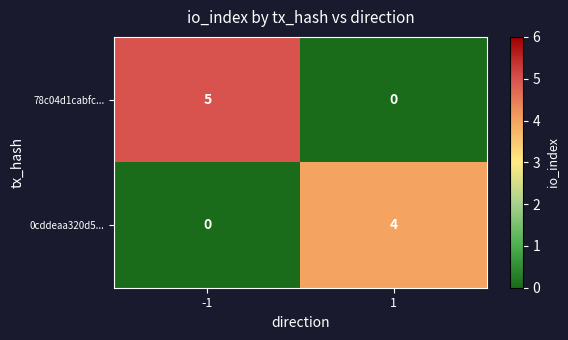

Which series has the largest range (max minus min)?

78c04d1cabfc...